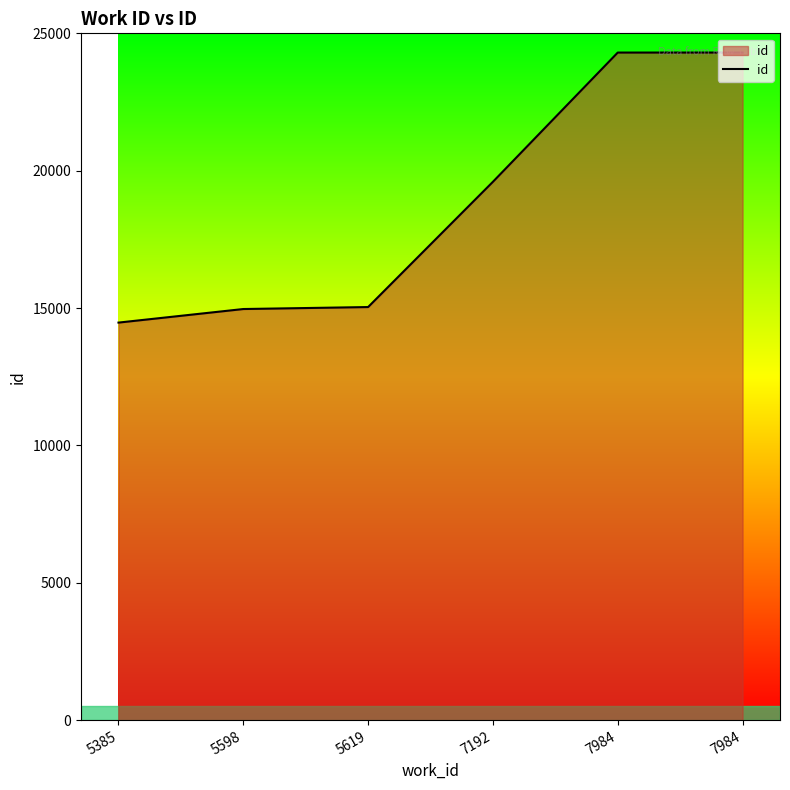

The chart shows a value of 3276 at 5598. True or false?

False